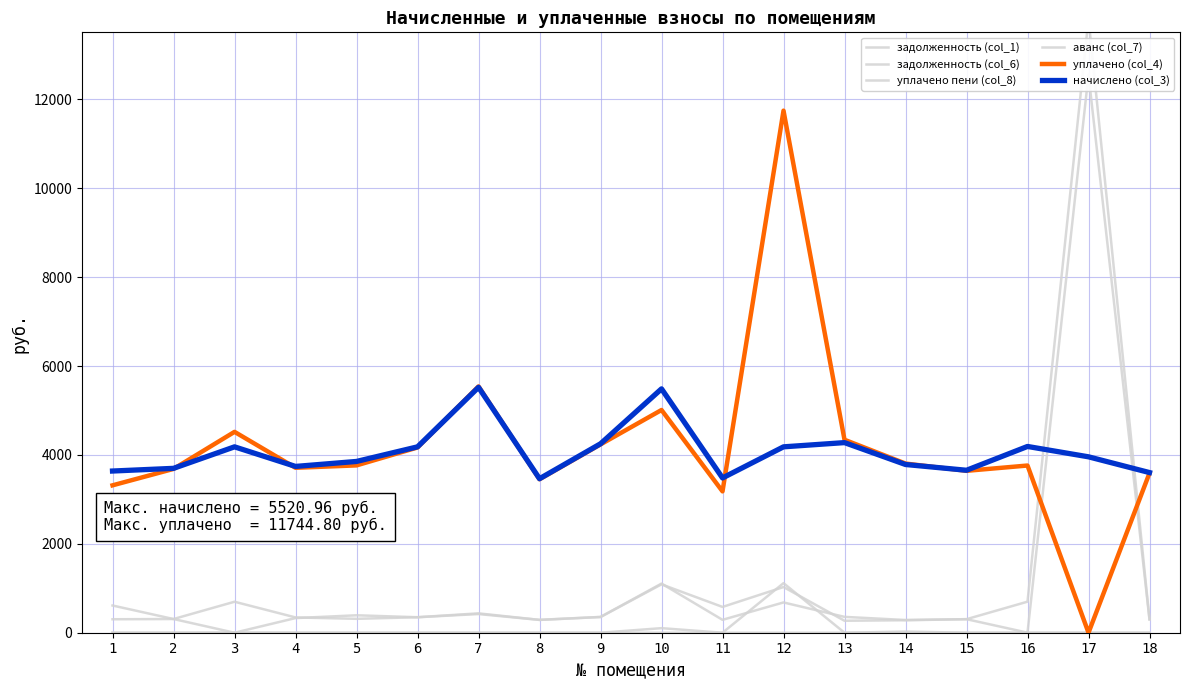

After their last crossing, which series has the higher values: уплачено (col_4) or начислено (col_3)?

начислено (col_3)